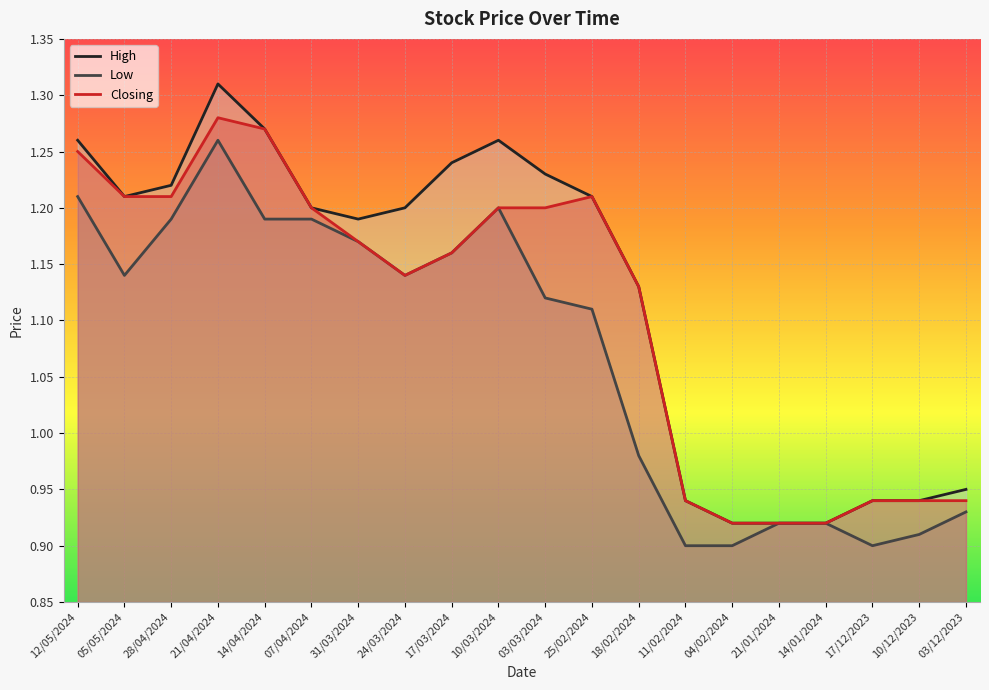

At which category does Closing reach its first local valley?

24/03/2024